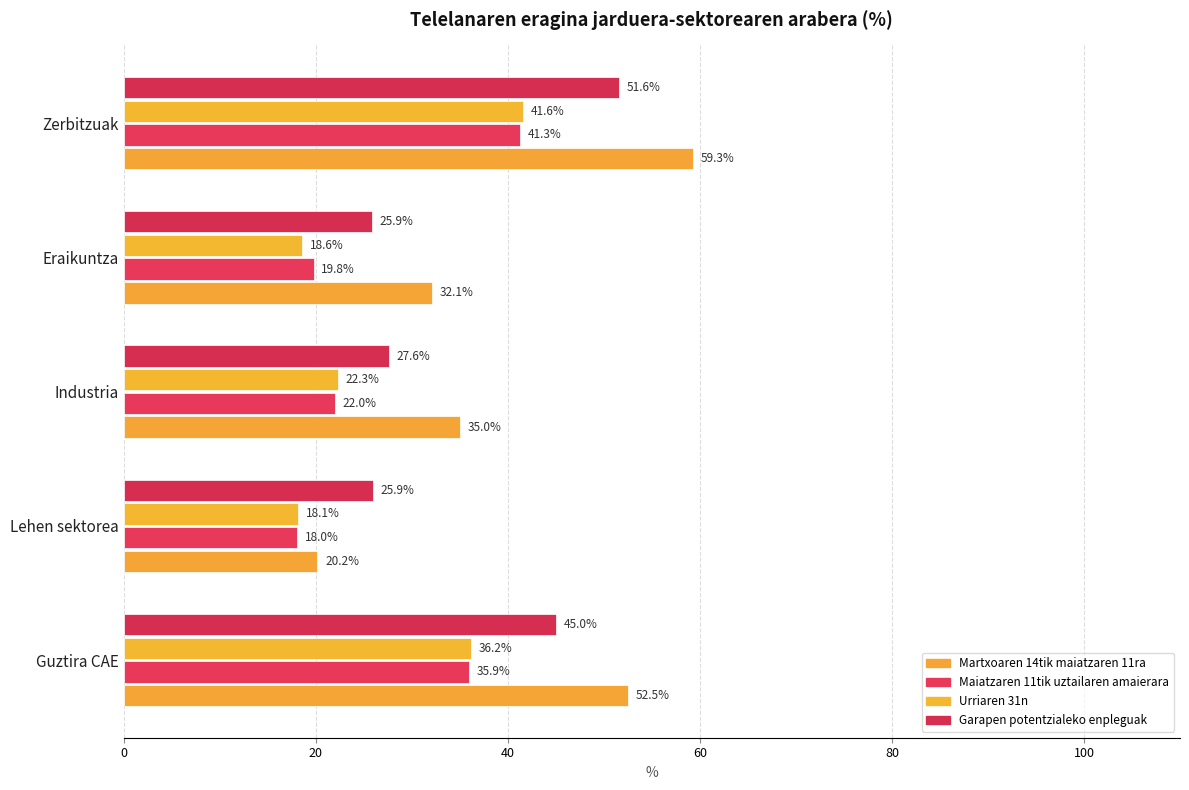

How many data points in Martxoaren 14tik maiatzaren 11ra are less than 35?

2